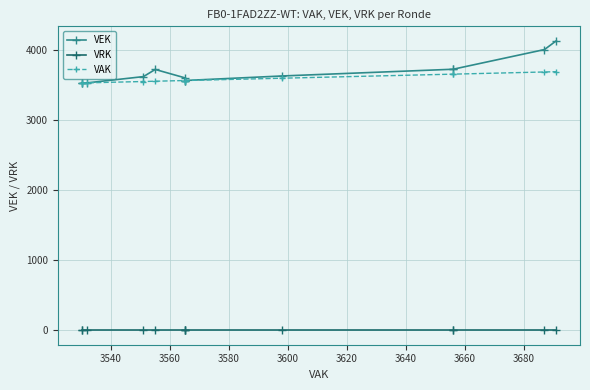

Which series changed the most between 3580 and 3640?

VEK